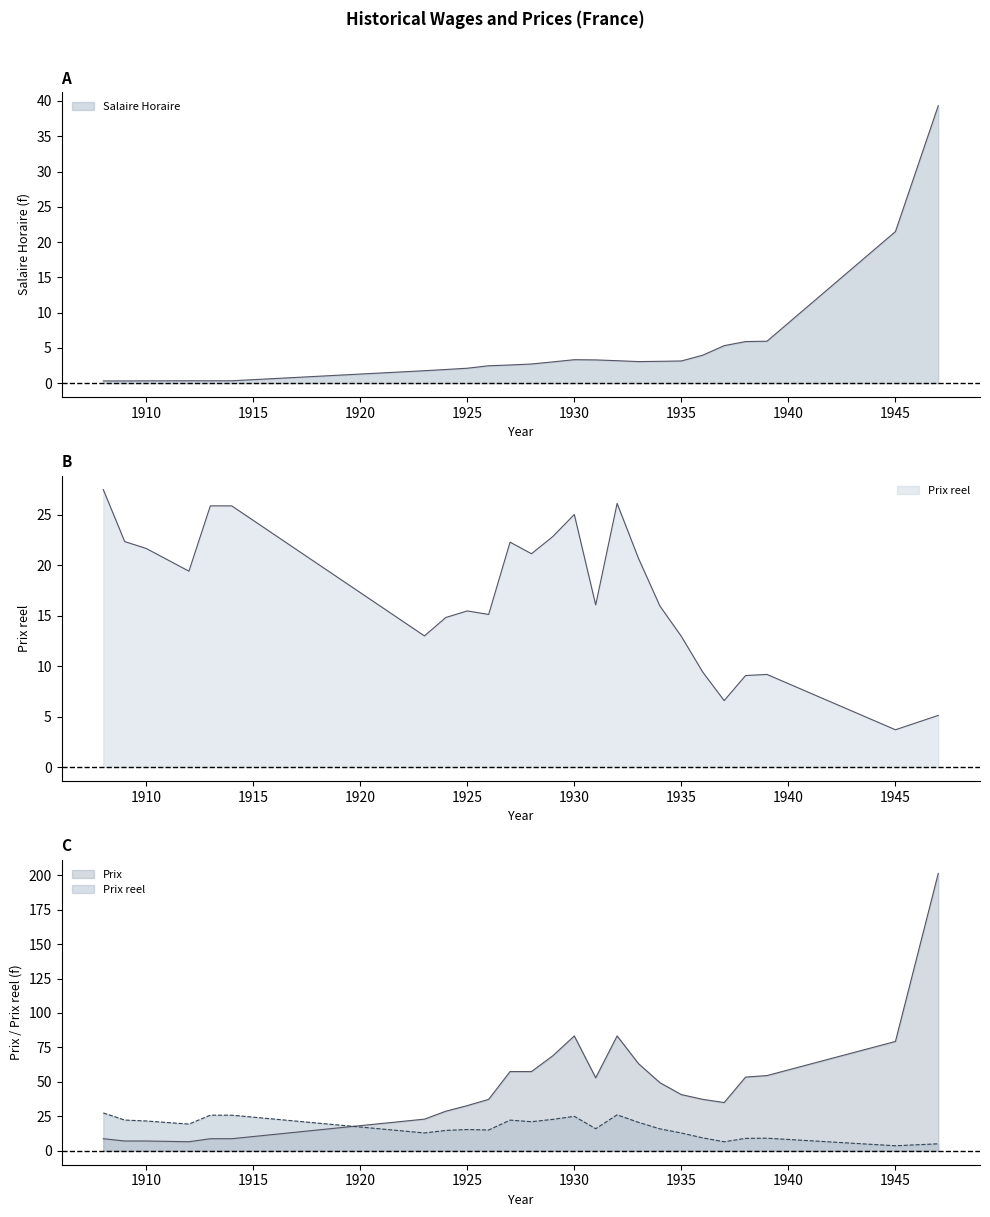

What is the difference between the highest and lowest values at 1945?

75.7